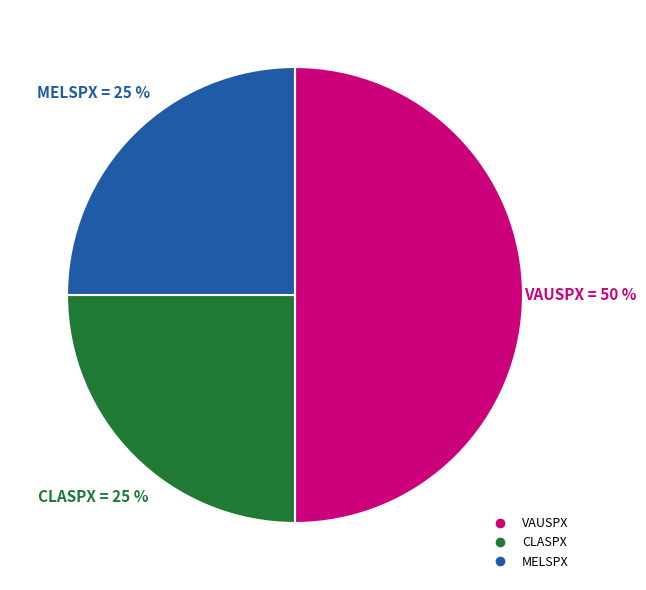

To the nearest percent, what percentage of the pie is VAUSPX?

50%